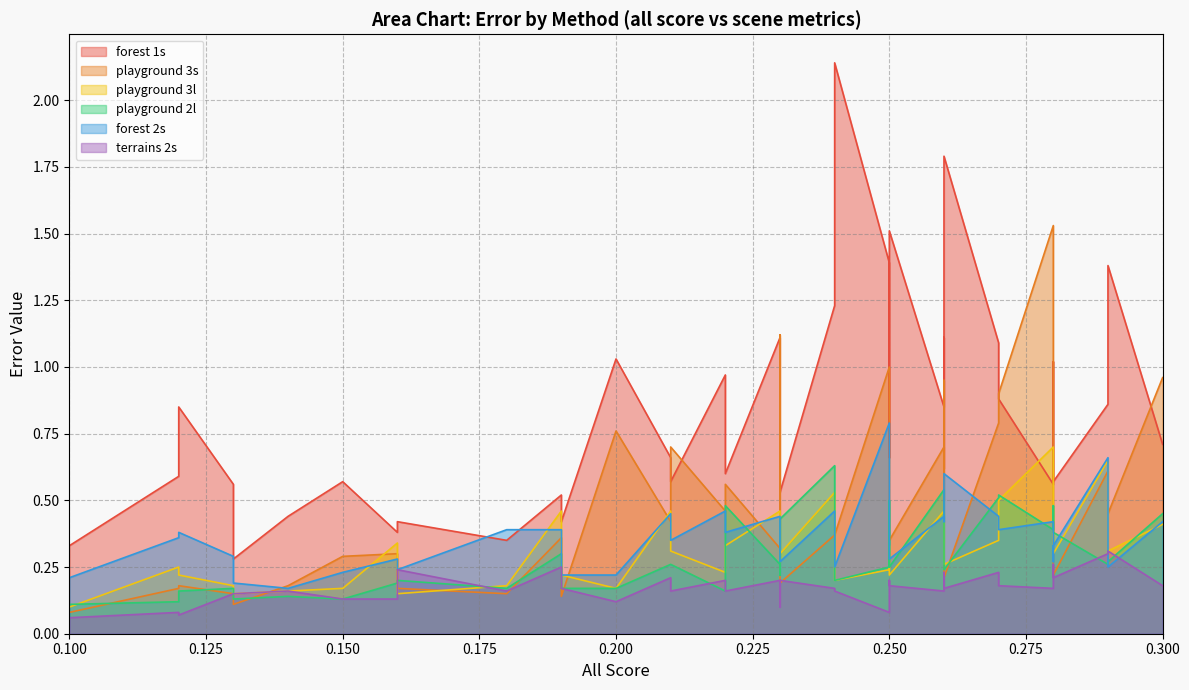

Which series changed the most between 0.21 and 0.25?

forest 1s